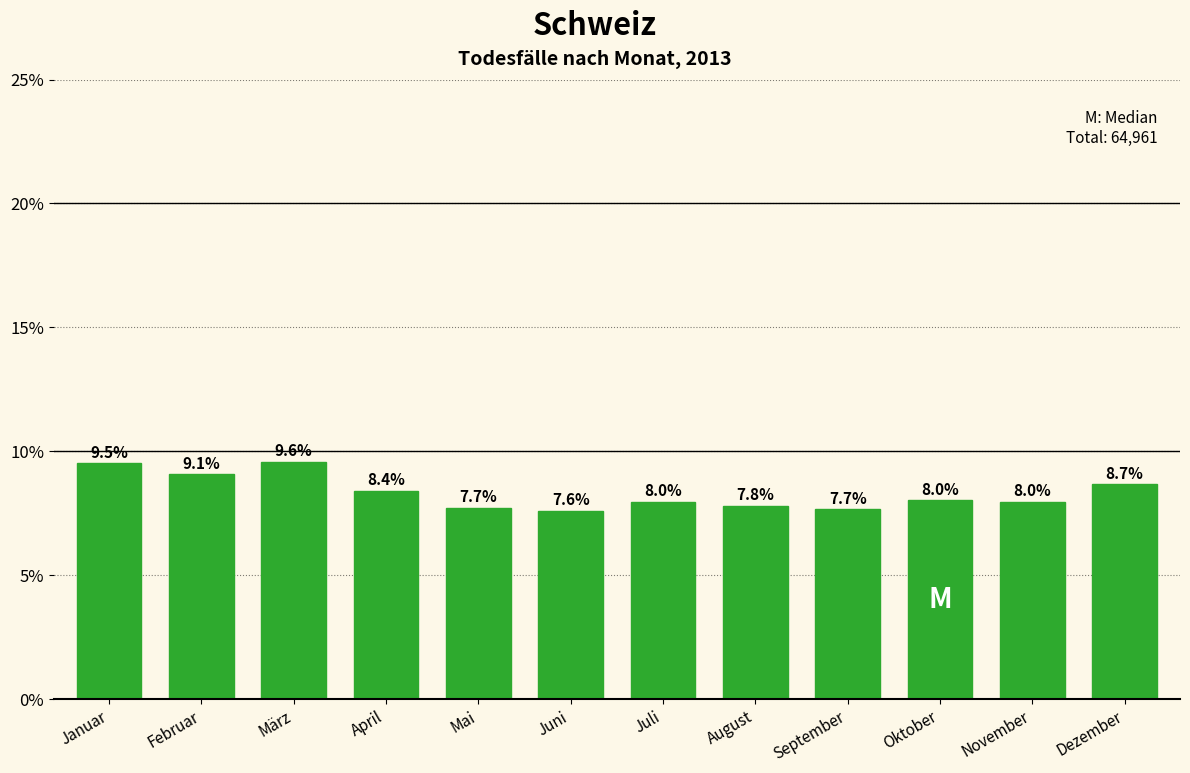

Reading left to right, transcribe all the data shown in this chart.

9.5	9.1	9.6	8.4	7.7	7.6	8.0	7.8	7.7	8.0	8.0	8.7